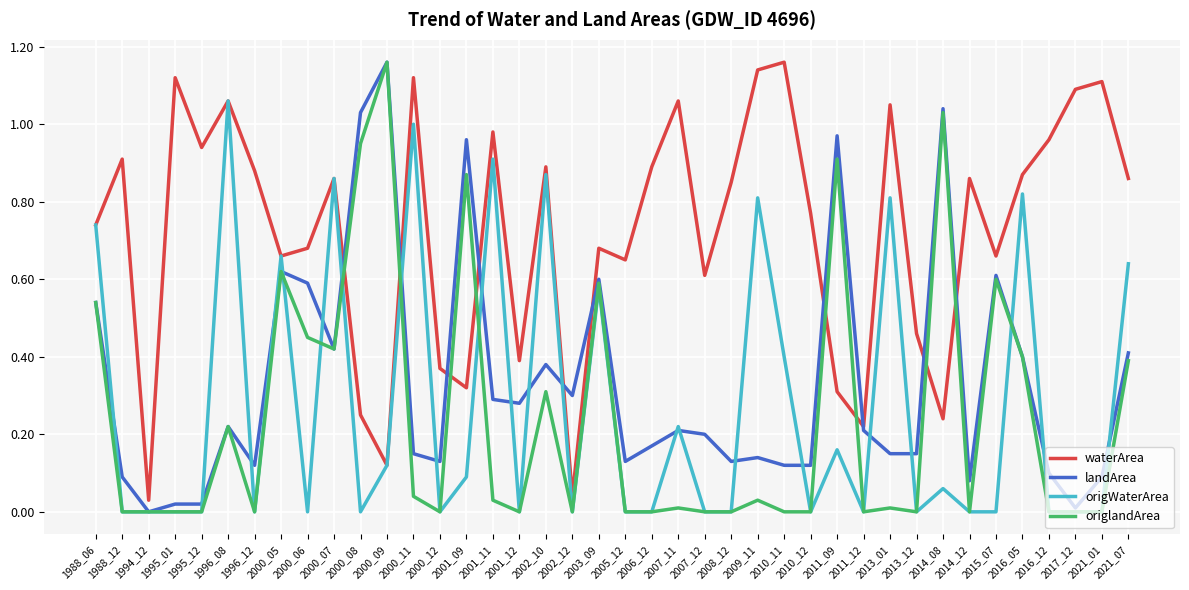

Which series changed the most between 1995_12 and 2007_11?

origWaterArea